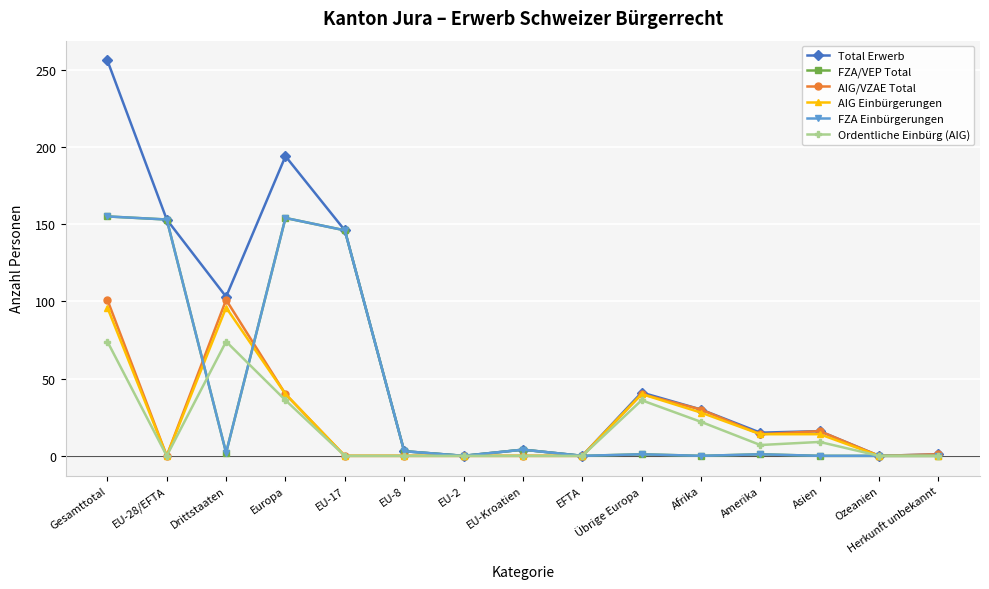

What are all the series names shown in the legend?

Total Erwerb, FZA/VEP Total, AIG/VZAE Total, AIG Einbürgerungen, FZA Einbürgerungen, Ordentliche Einbürg (AIG)